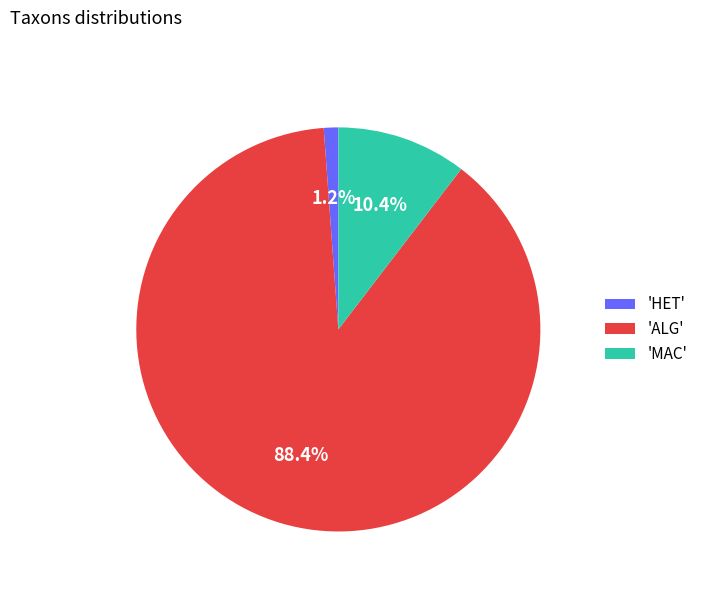

What is the majority slice?

'ALG'